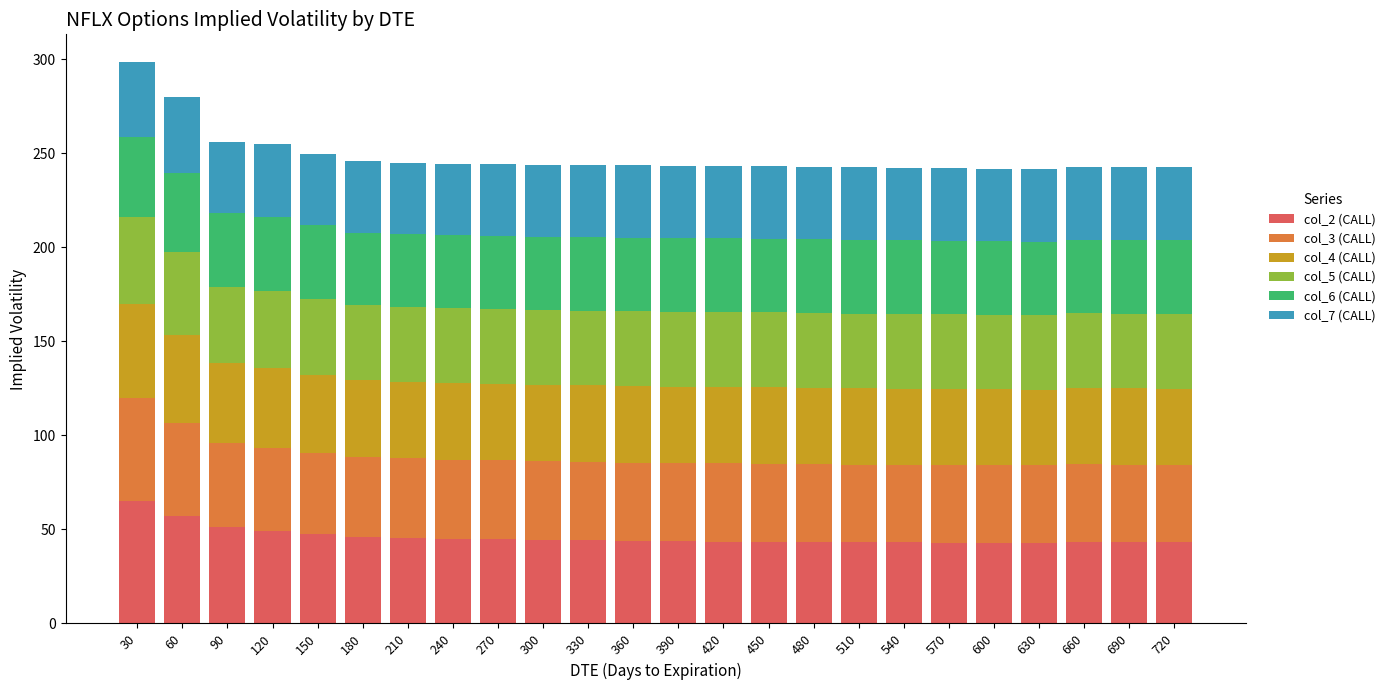

True or false: col_2 (CALL) has a value of 57.2 at 60.

True